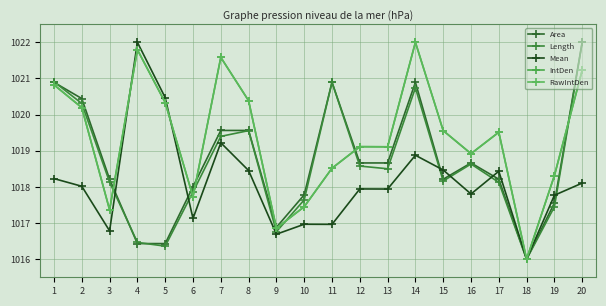

Is it true that Length equals 1016.0 at 18?

True